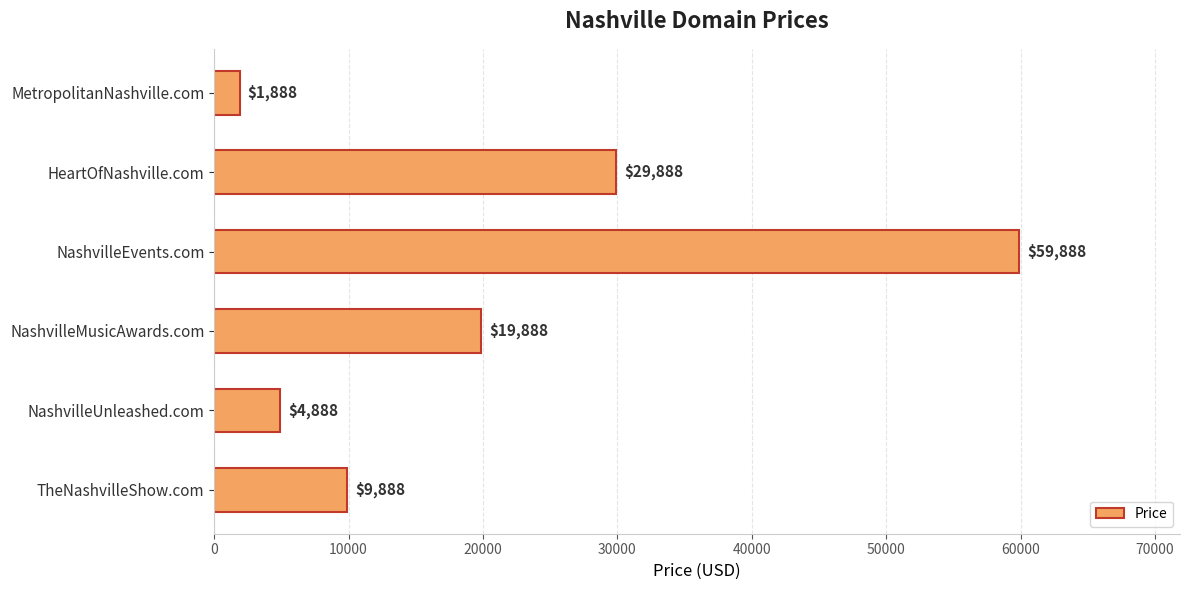

What is the difference between the maximum and minimum values?

58000